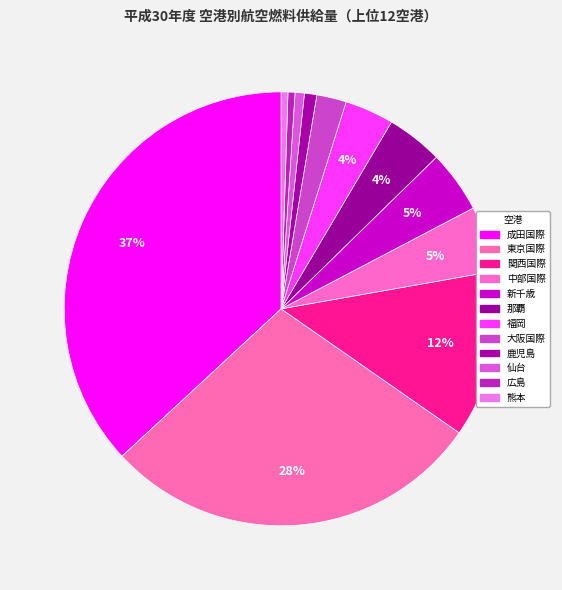

How many segments does this pie chart have?

12